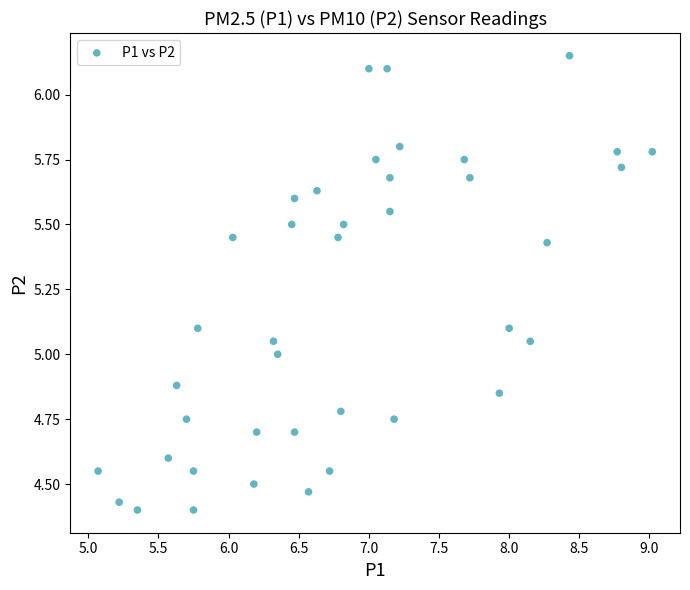

What is the range of X values (max minus min)?

3.9